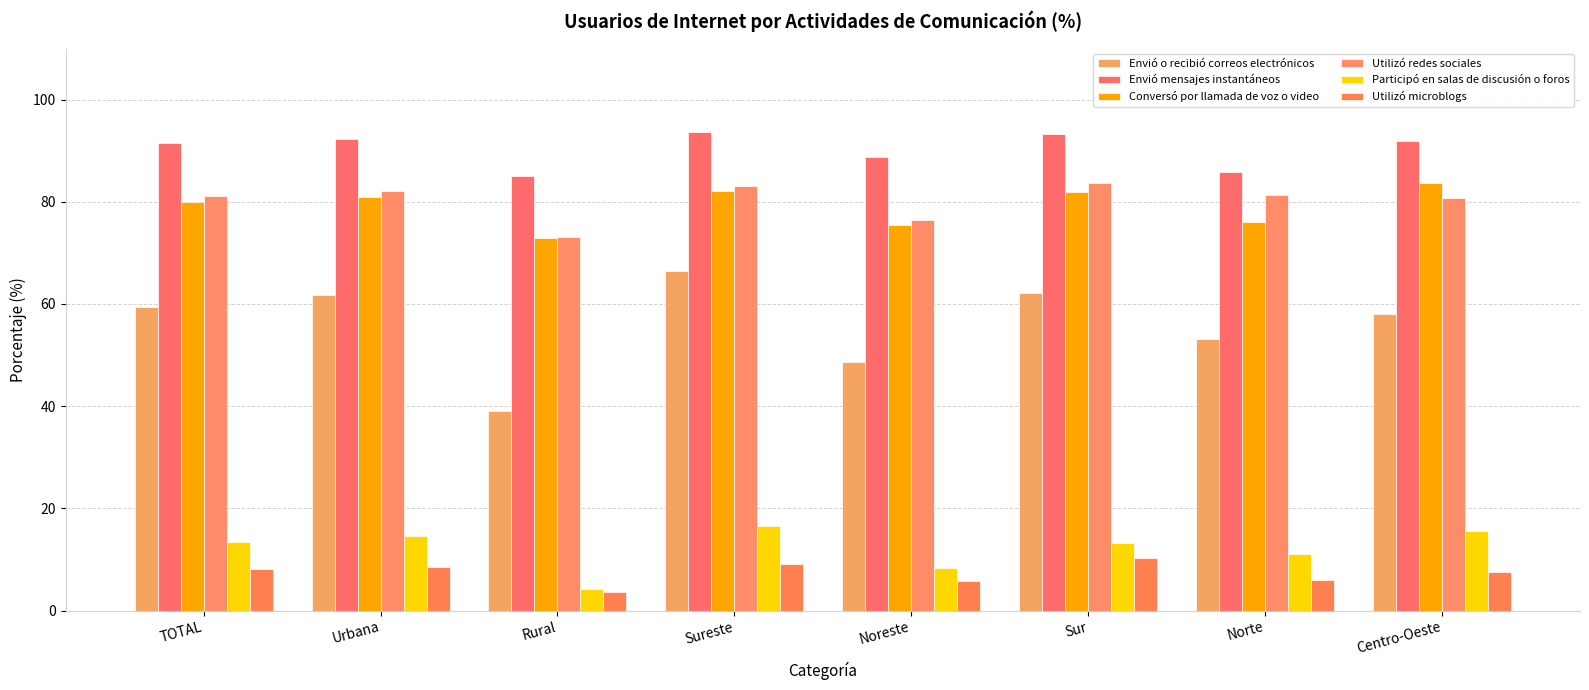

Which series changed the most between Rural and Sur?

Envió o recibió correos electrónicos